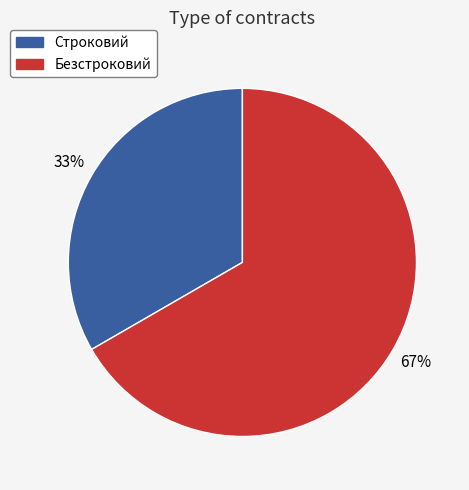

True or false: Строковий accounts for 33% of the total.

True